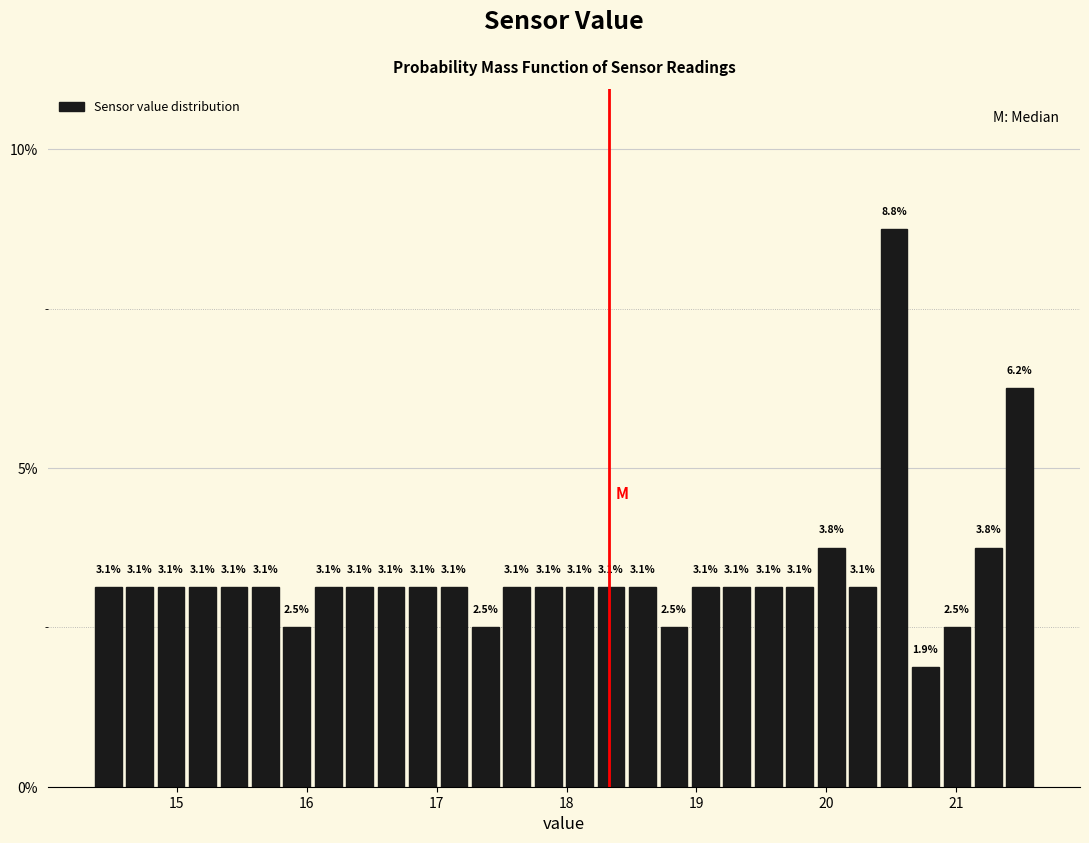

Around what value on the x-axis is the tallest bar? Give the approximate position of its centre, as read against the axis.

20.5